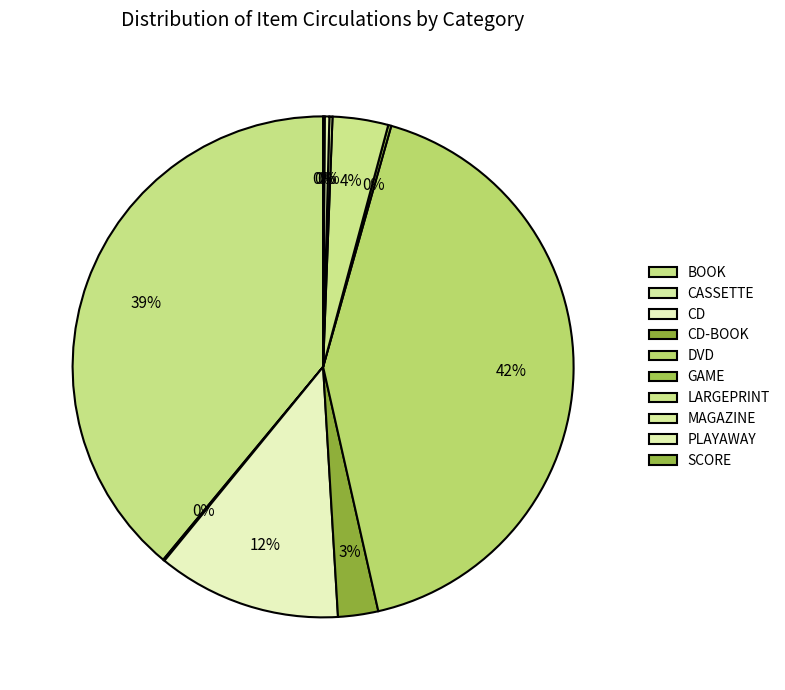

Does any single category account for the majority?

No